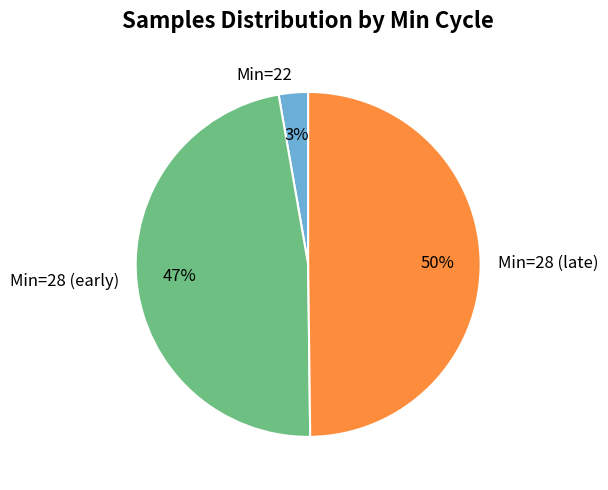

To the nearest percent, what is the average slice percentage?

33%